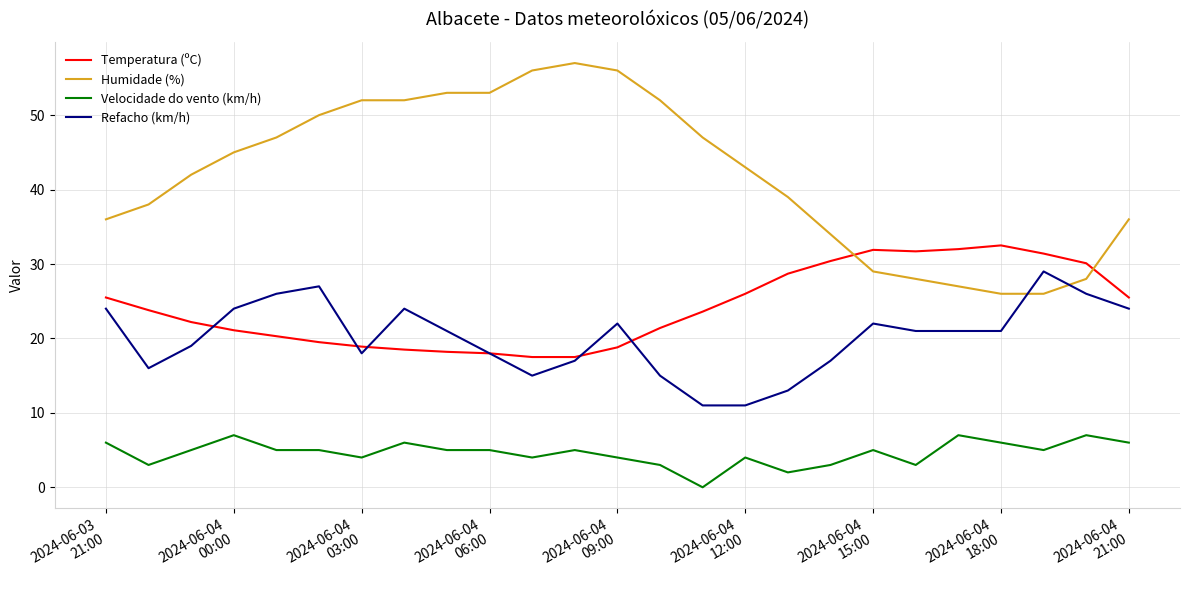

True or false: Refacho (km/h) and Velocidade do vento (km/h) cross at least once.

False